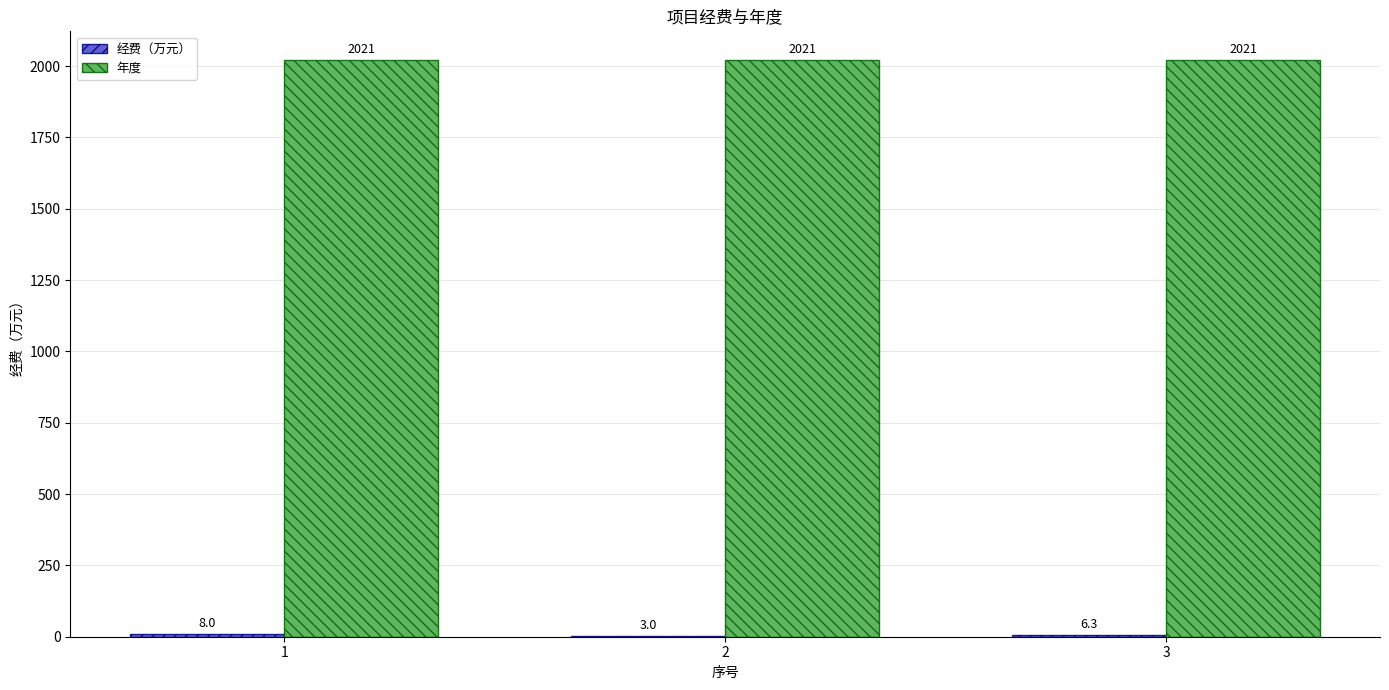

What value does the 年度 series have at 1?

2021.0